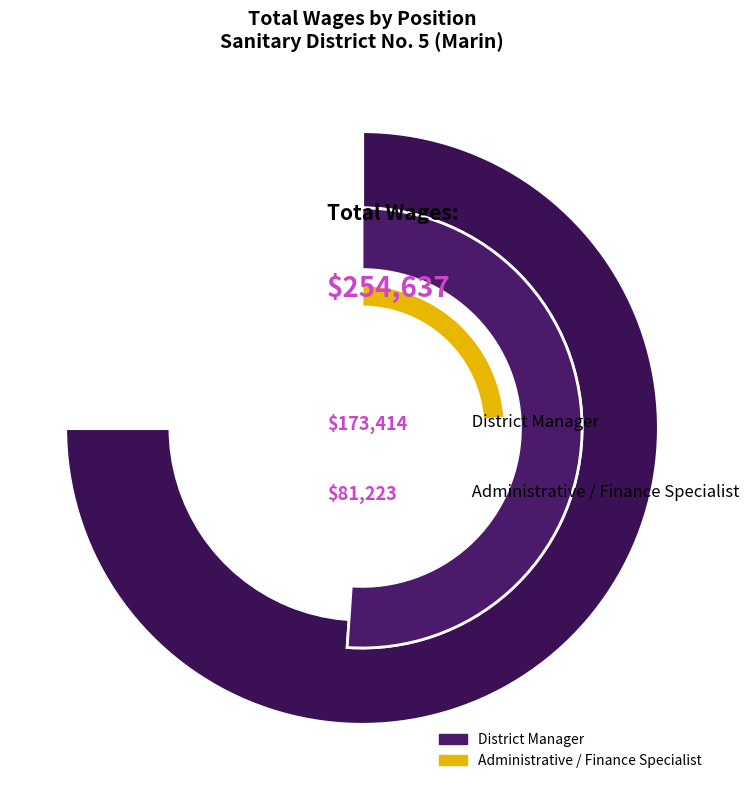

Is the sum of Administrative / Finance Specialist and District Manager greater than half?

Yes